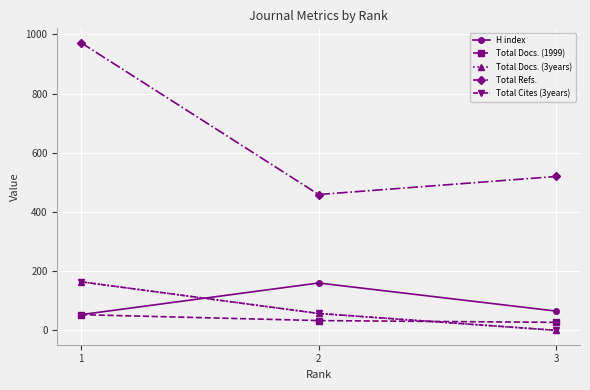

Where is H index nearest to the value 106?

3